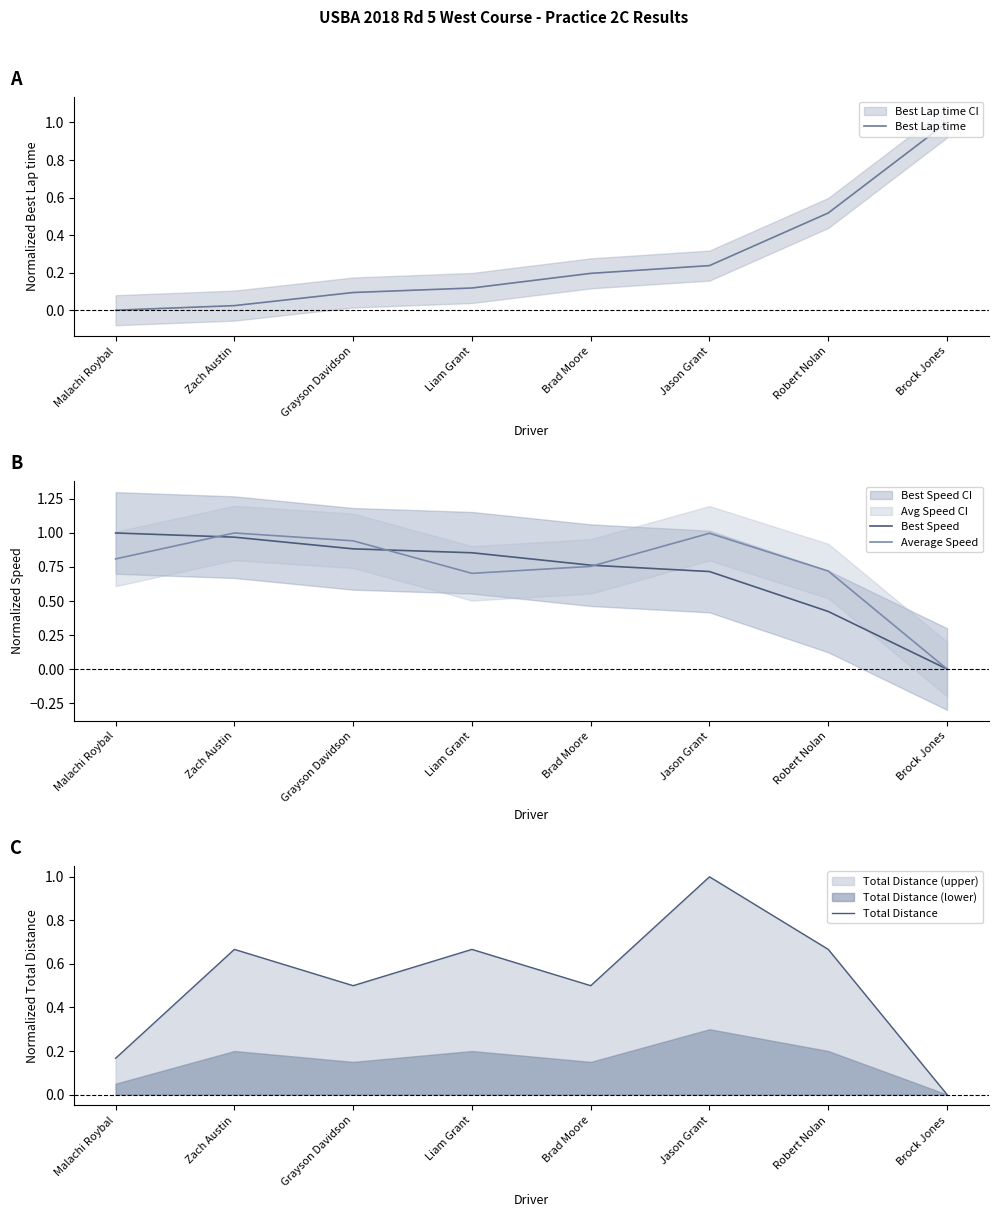

How many lines are shown in the chart?

4